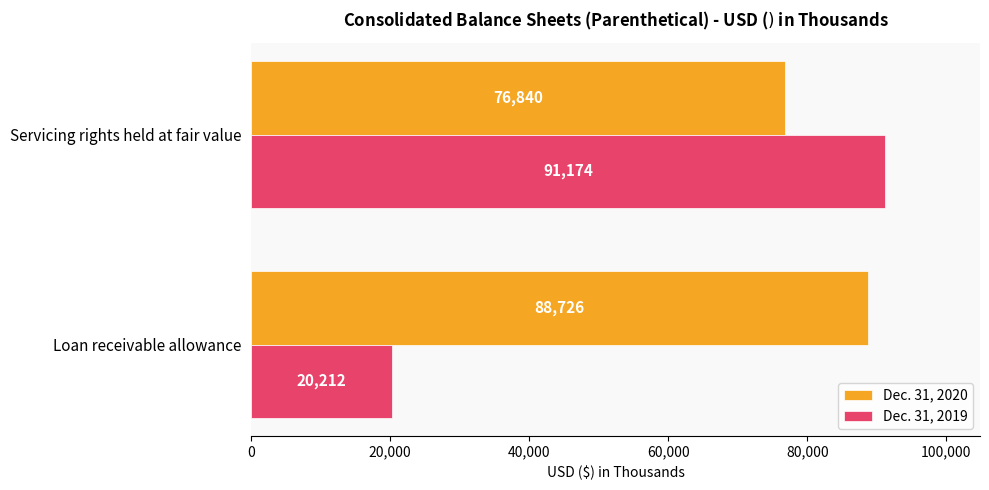

What is the highest value of the Dec. 31, 2020 series?

88726